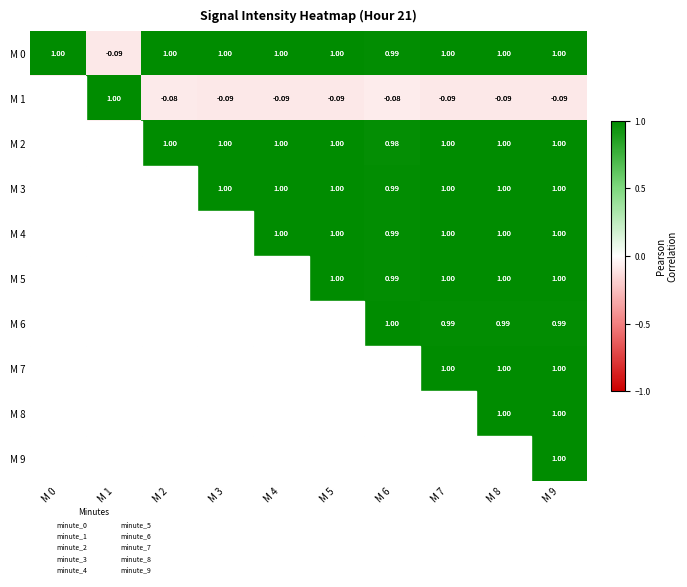

Is the value of M 0 at M 6 greater than the value of M 3 at M 2?

No